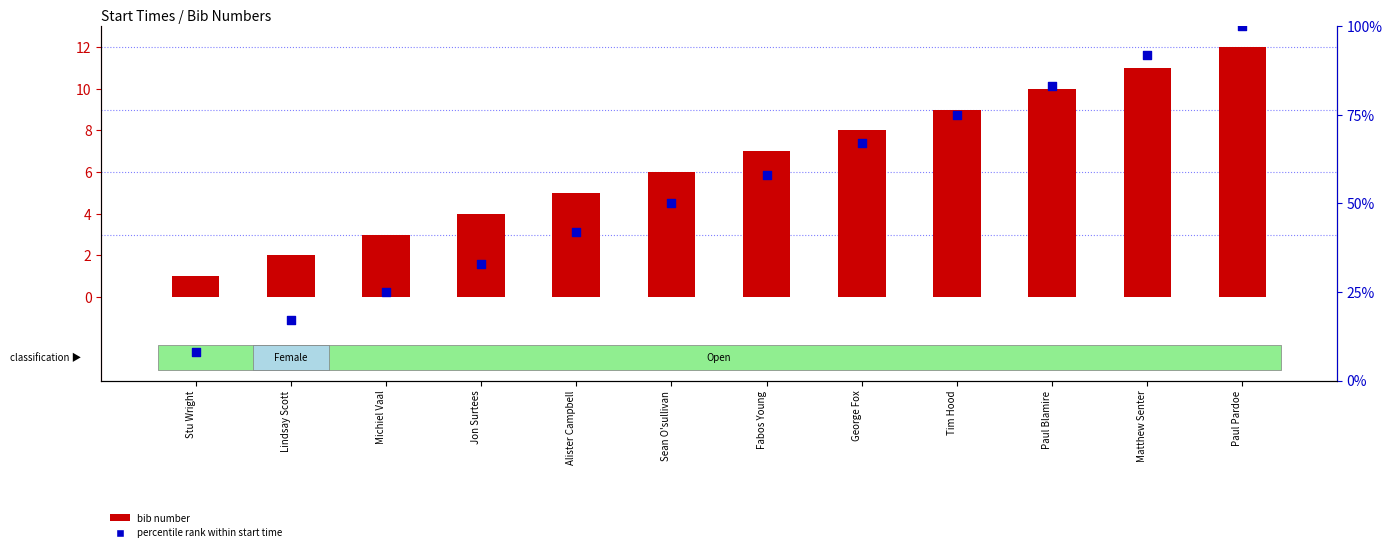

Which series has the largest Y range (max minus min)?

percentile rank within start time